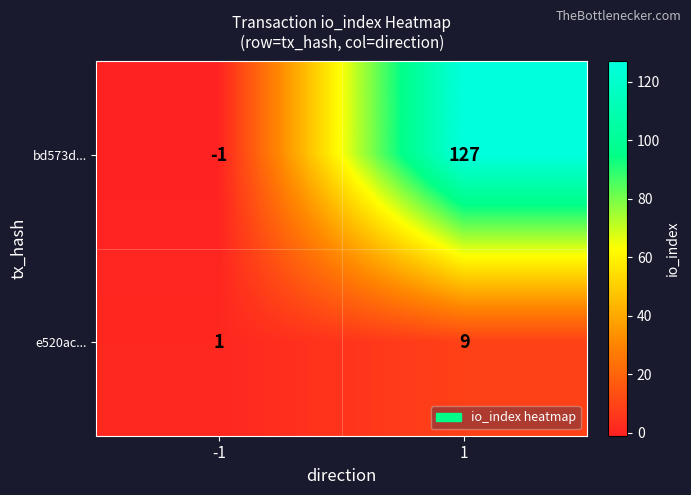

What value does the bd573d... series have at 1, to the nearest 10?

130